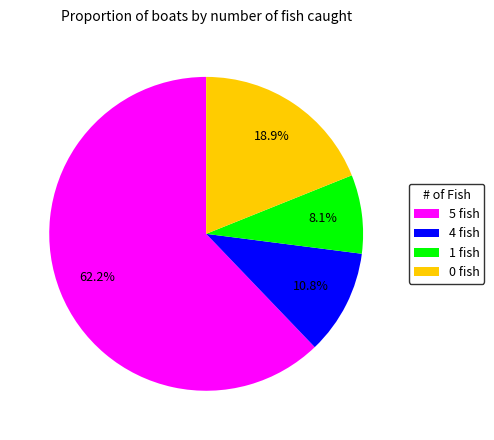

Is there any slice that represents more than half of the pie?

Yes